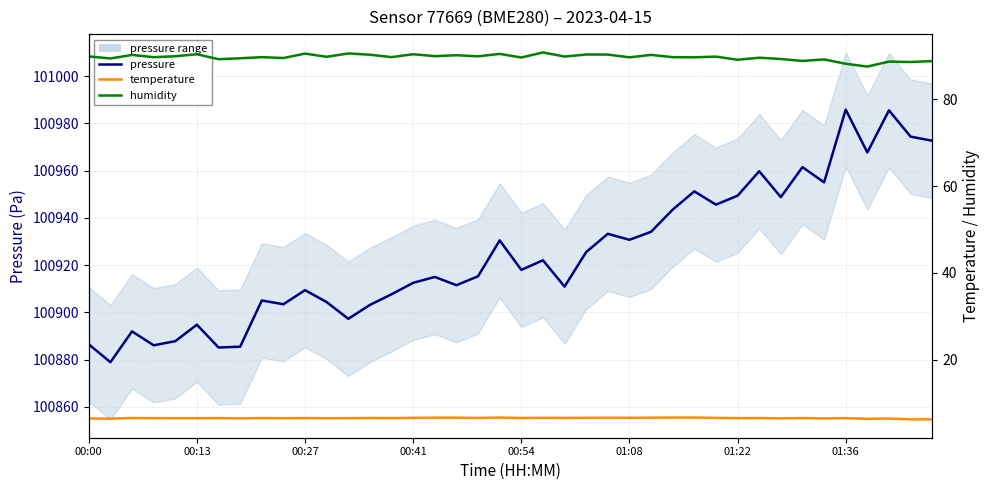

True or false: pressure has more than 2 interior local peaks.

True